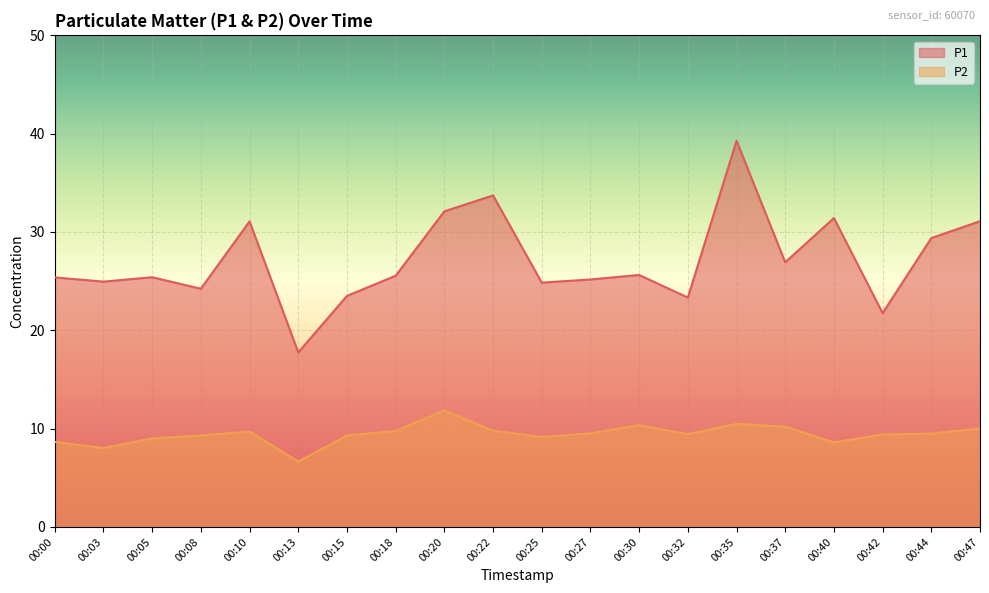

The value of P1 at 00:18 is 17.4. True or false?

False